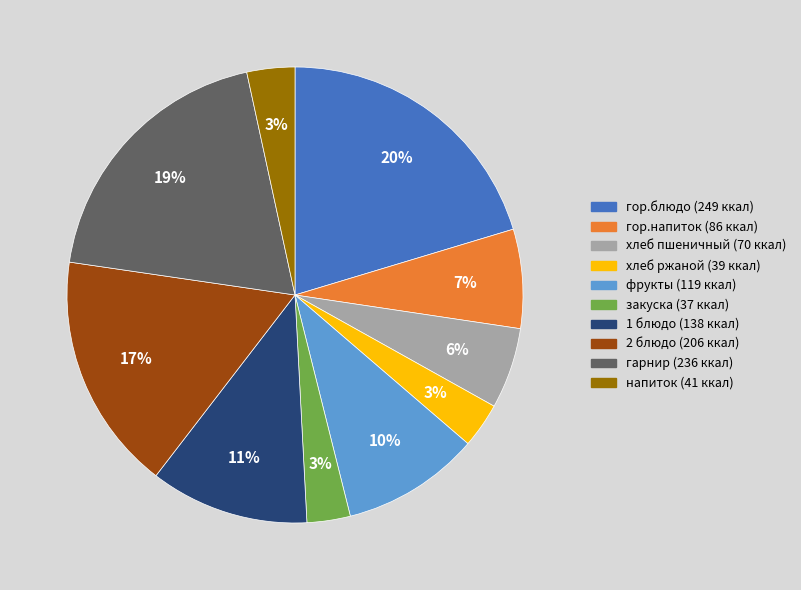

To the nearest percent, what portion does гарнир represent?

19%